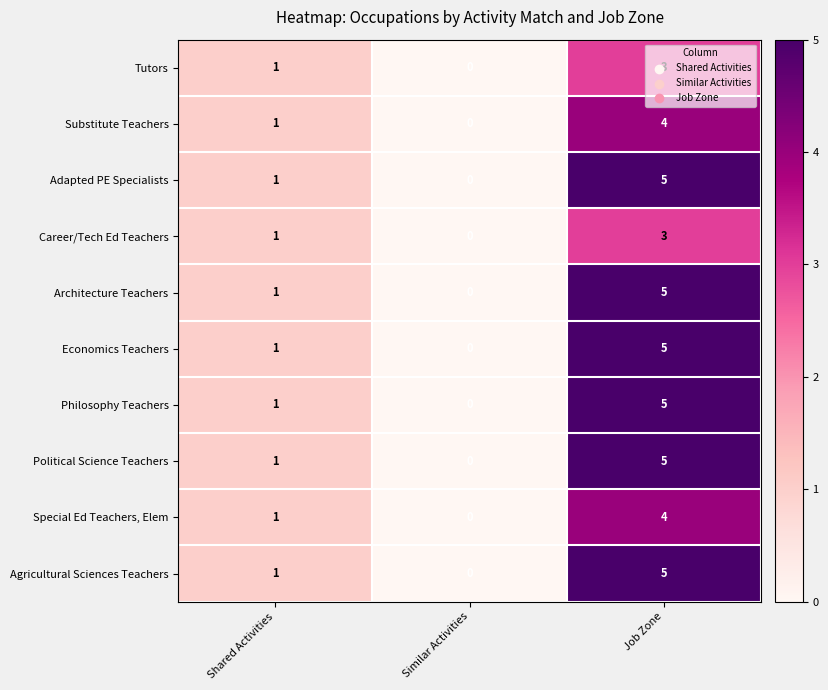

What is the sum of the Special Ed Teachers, Elem values at Shared Activities and Job Zone?

5